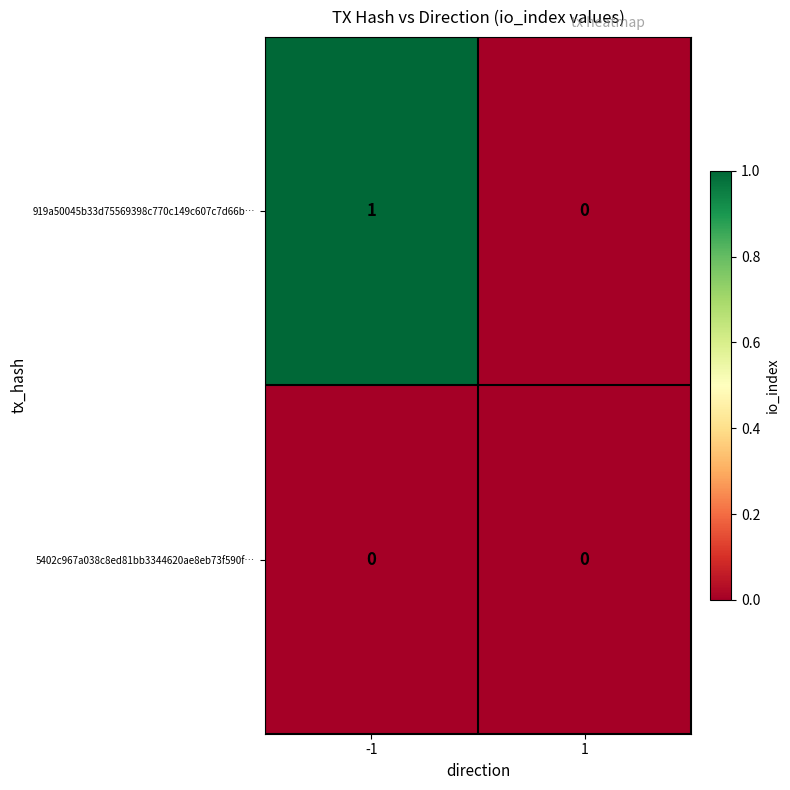

Which series has the largest total across all categories?

919a50045b33d75569398c770c149c607c7d66b…